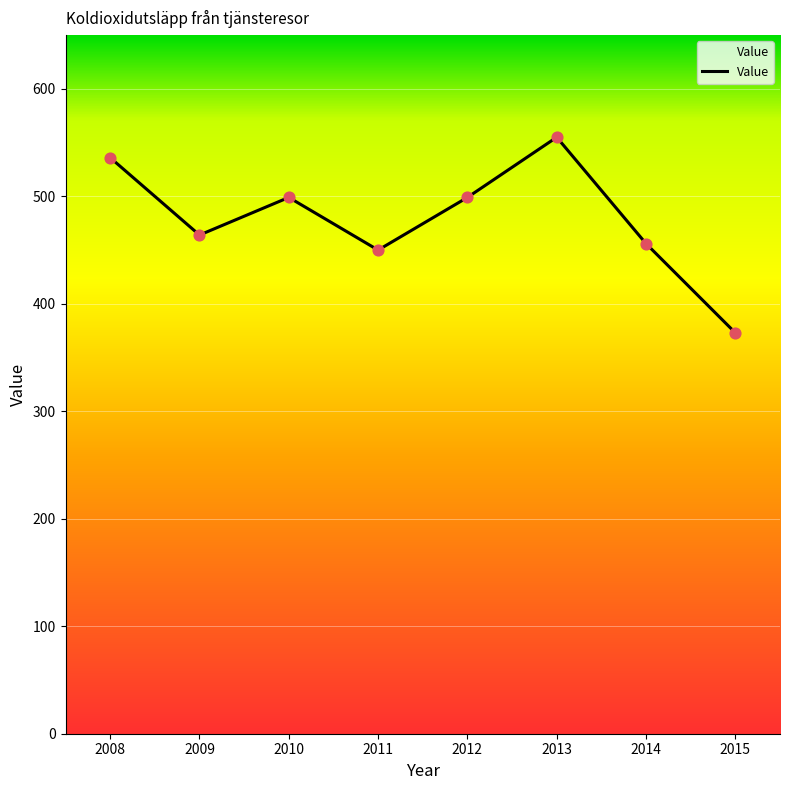

What is the ratio of the value at 2010 to the value at 2009?

1.1